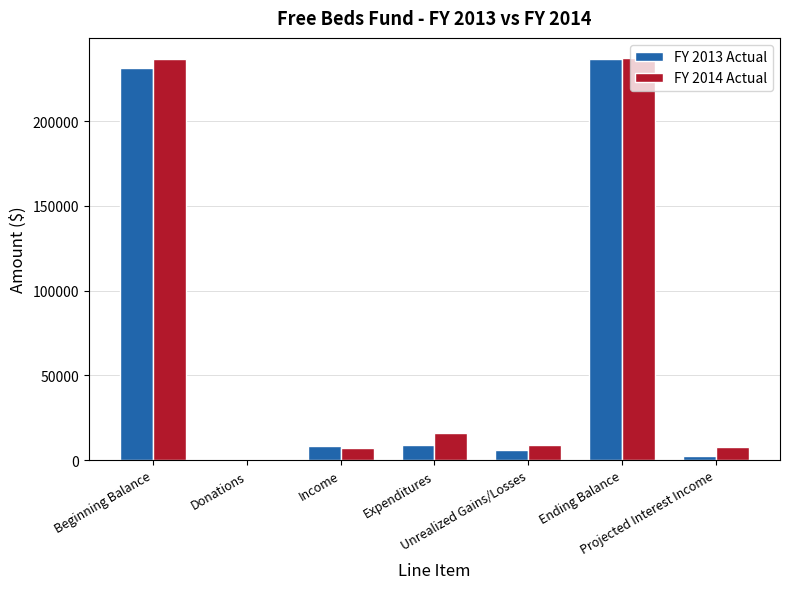

Count the number of data series in this chart.

2